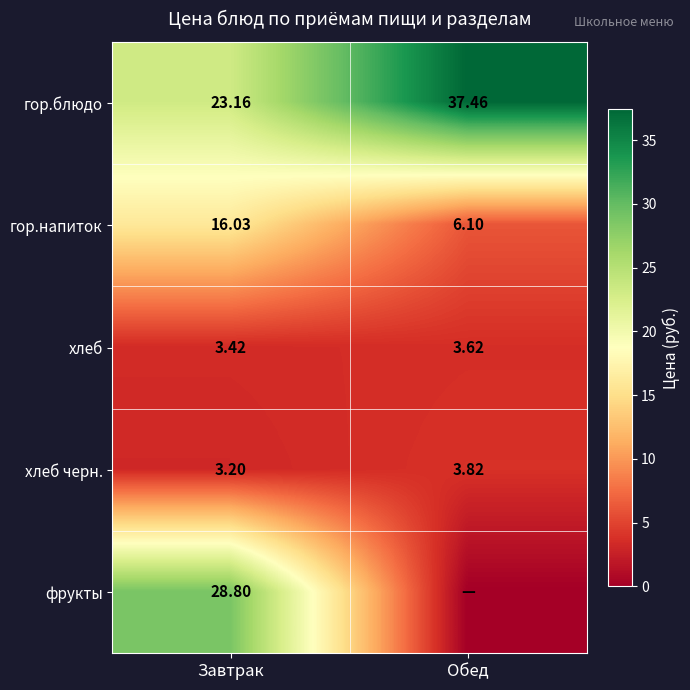

At how many categories does at least one series exceed 15?

2